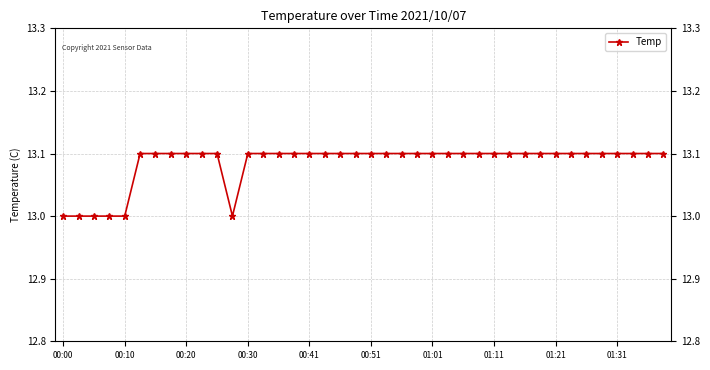

How many values are between 13 and 14?

40